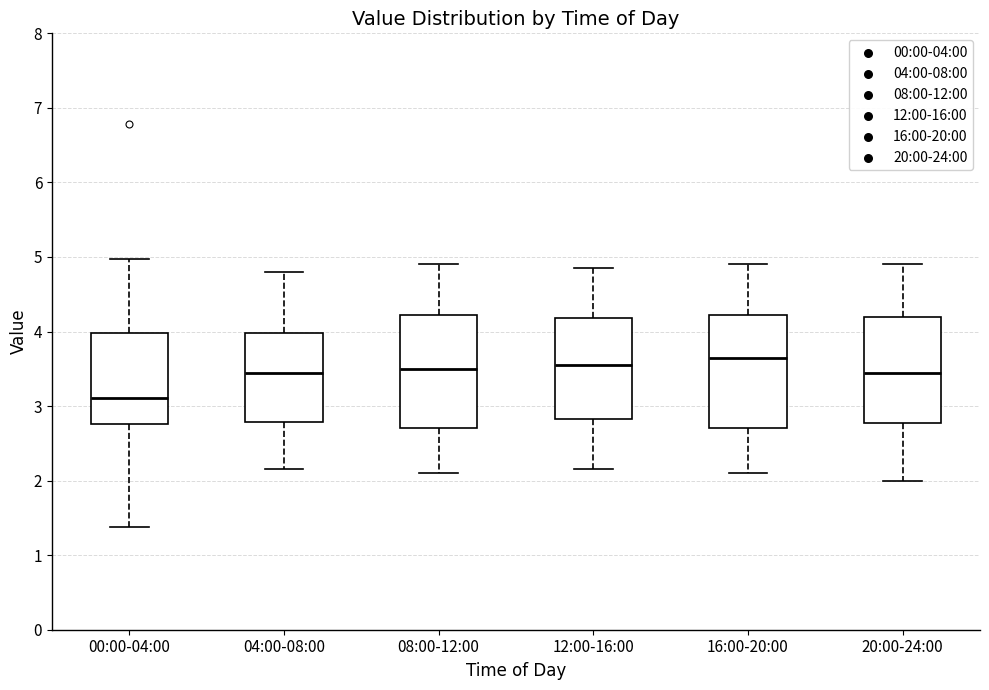

Where is the lower edge of the box for 16:00-20:00 on the y-axis? The values are not printed on the chart, so give them approximately, as read against the axis.

2.7